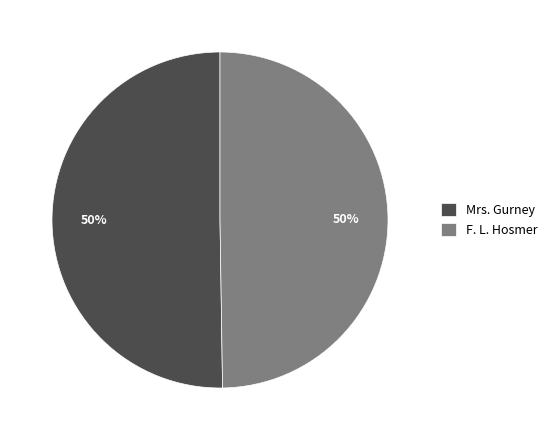

Approximately how many times larger is the value at Mrs. Gurney compared to F. L. Hosmer?

1.0